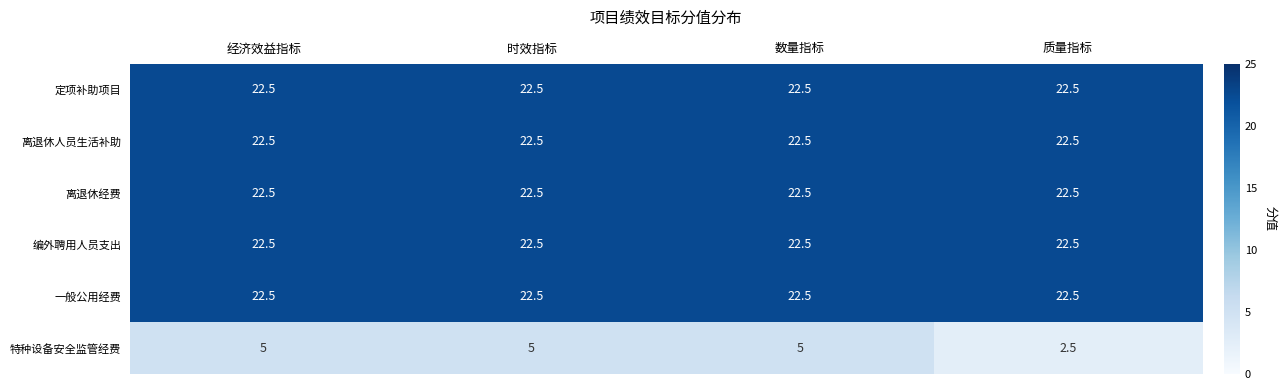

At how many categories does at least one series exceed 16?

4